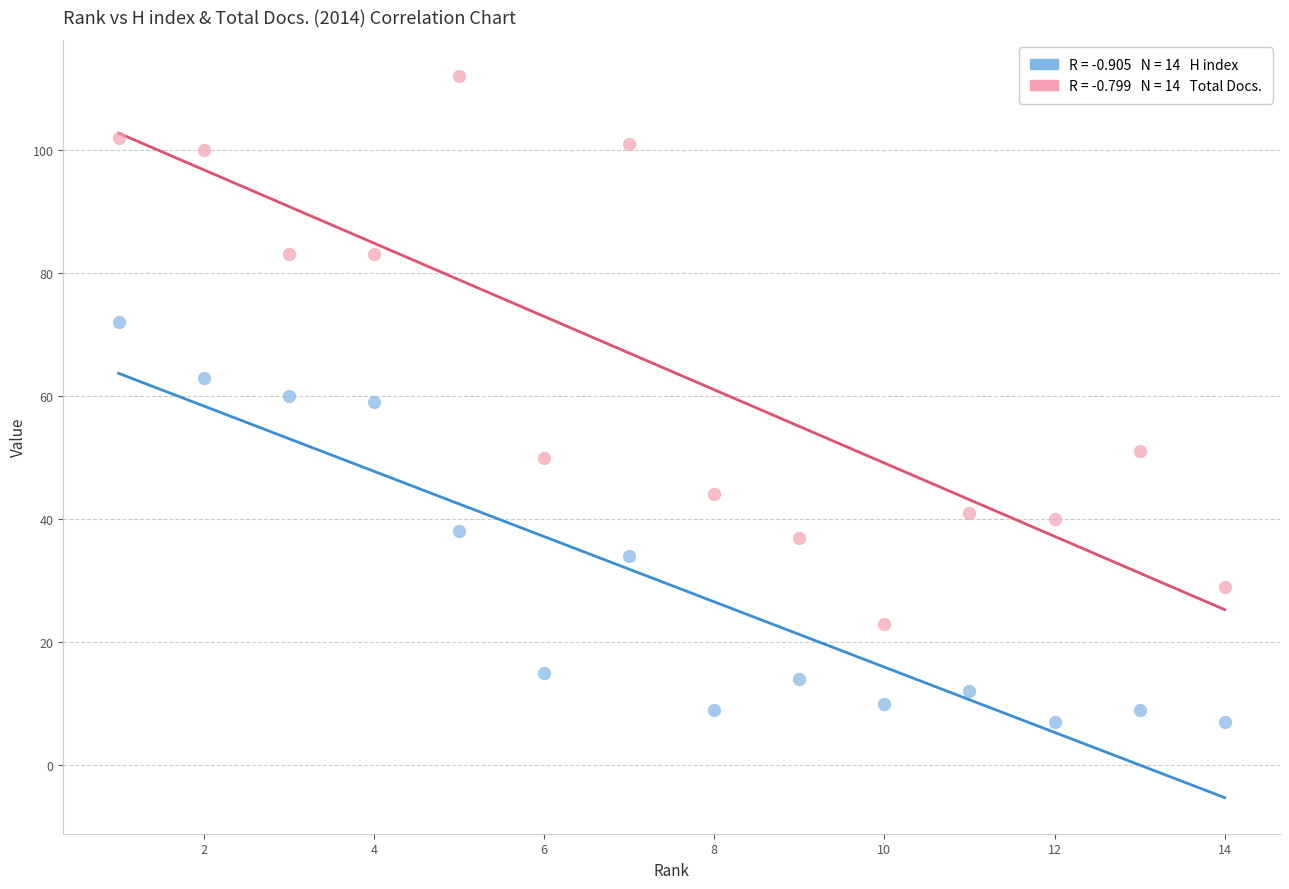

Across all data points, what is the range of X values (max minus min)?

13